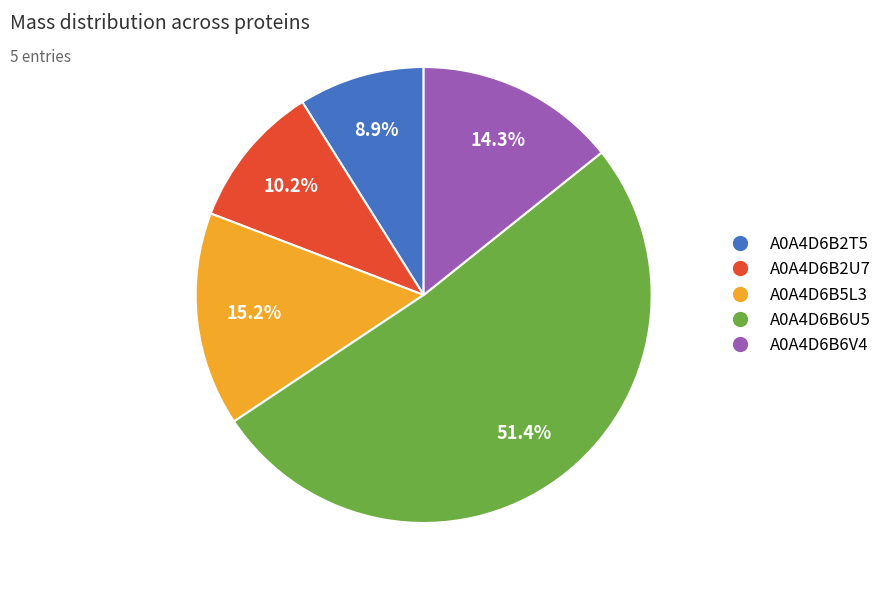

Does any single category account for the majority?

Yes